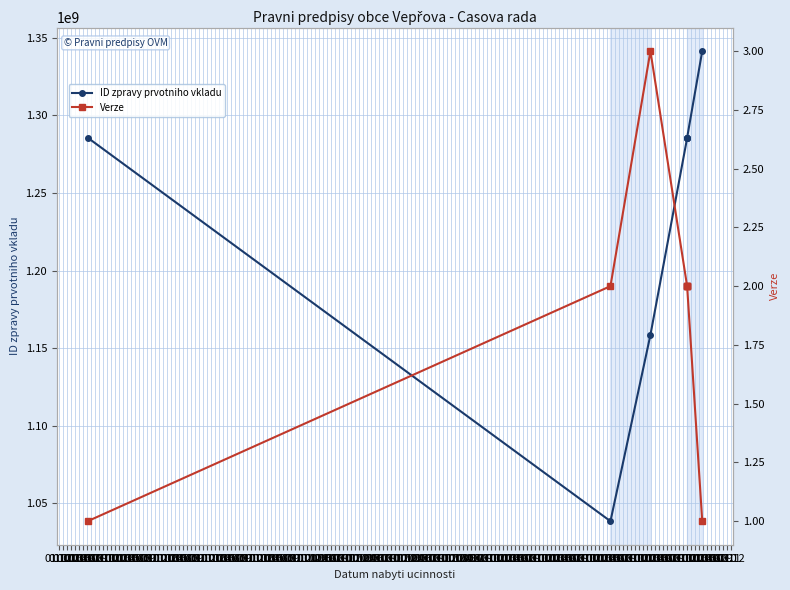

At which label does Verze reach its peak?

01.02